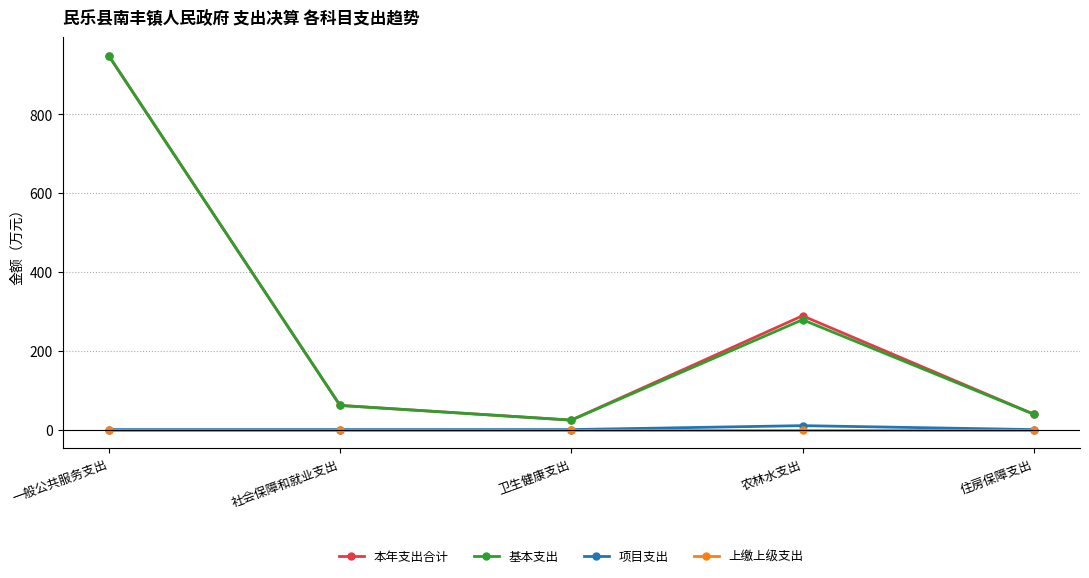

What position from the right is 社会保障和就业支出?

4